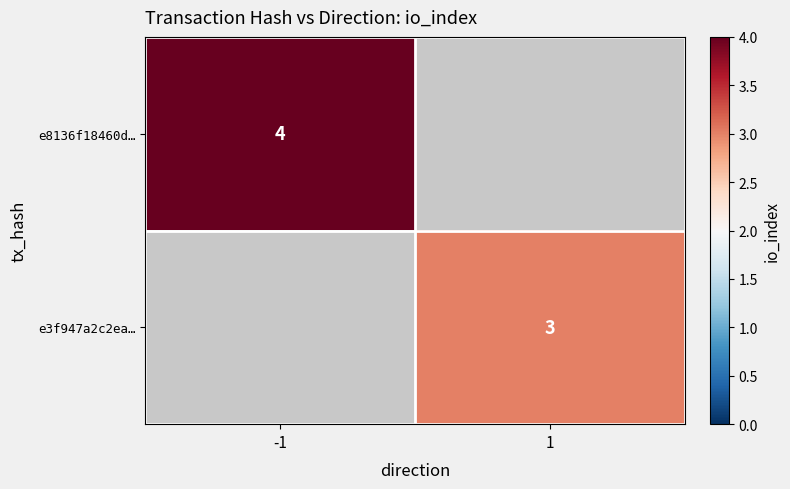

Which label corresponds to the largest value in the chart?

-1